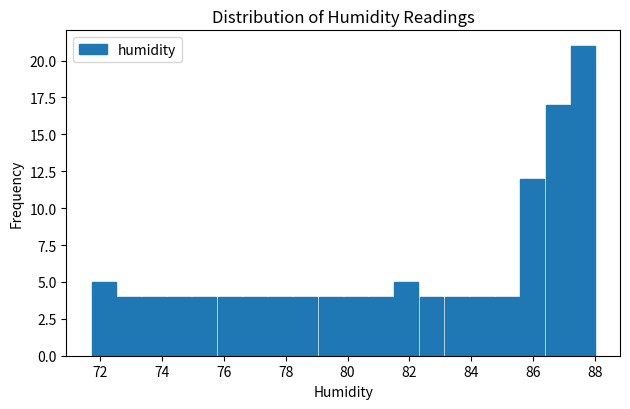

Reading left to right, list every bar in this chart as the range it spans on the x-axis followed by its height. Neither the bar edges nor the heights are printed on the chart, so give them approximately, as read against the axes.

71.8 to 72.6: 5
72.6 to 73.4: 4
73.4 to 74.2: 4
74.2 to 75.0: 4
75.0 to 75.8: 4
75.8 to 76.6: 4
76.6 to 77.4: 4
77.4 to 78.2: 4
78.2 to 79.0: 4
79.0 to 79.8: 4
79.8 to 80.6: 4
80.6 to 81.4: 4
81.4 to 82.4: 5
82.4 to 83.2: 4
83.2 to 84.0: 4
84.0 to 84.8: 4
84.8 to 85.6: 4
85.6 to 86.4: 12
86.4 to 87.2: 17
87.2 to 88.0: 21